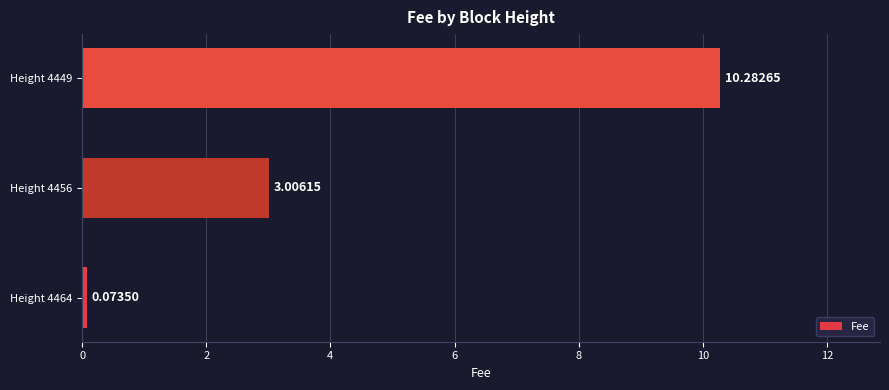

List the labels in order of value, smallest first.

Height 4464, Height 4456, Height 4449